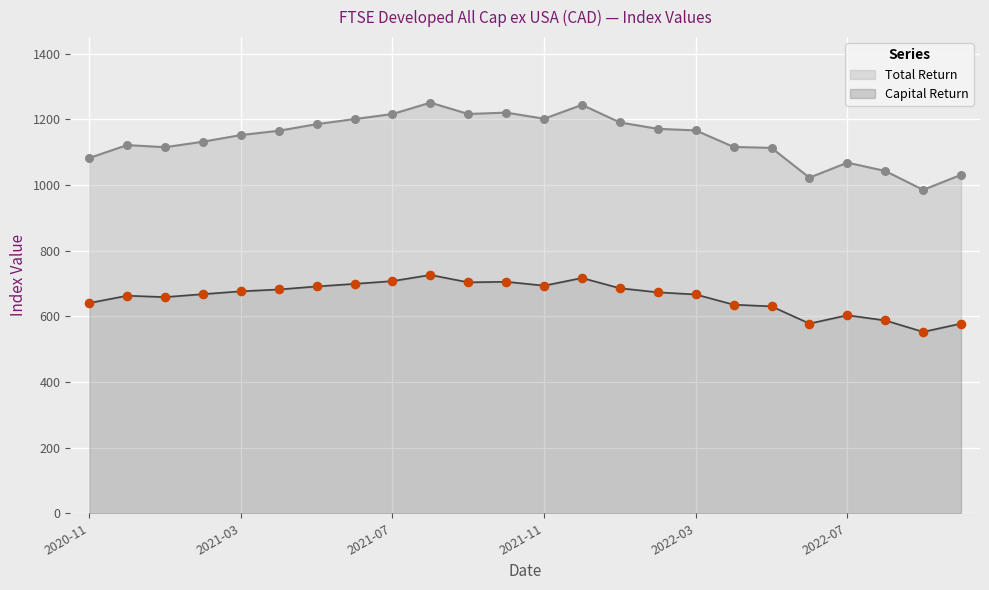

Is the value of Total Return at 2021-05-28 greater than the value of Capital Return at 2021-01-29?

Yes